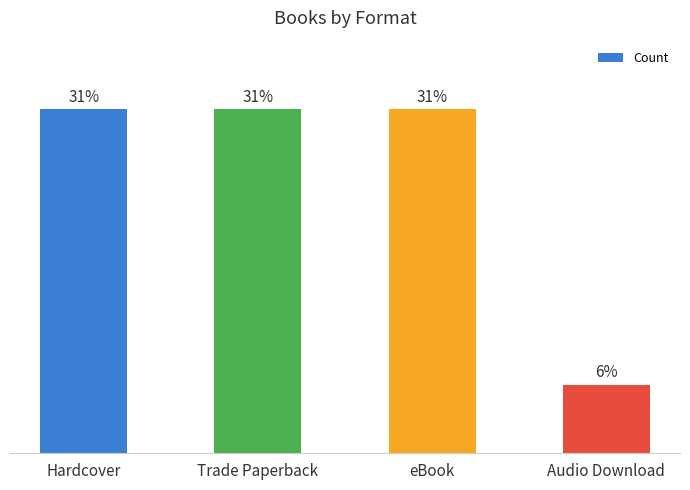

Which label corresponds to the smallest value in the chart?

Audio Download